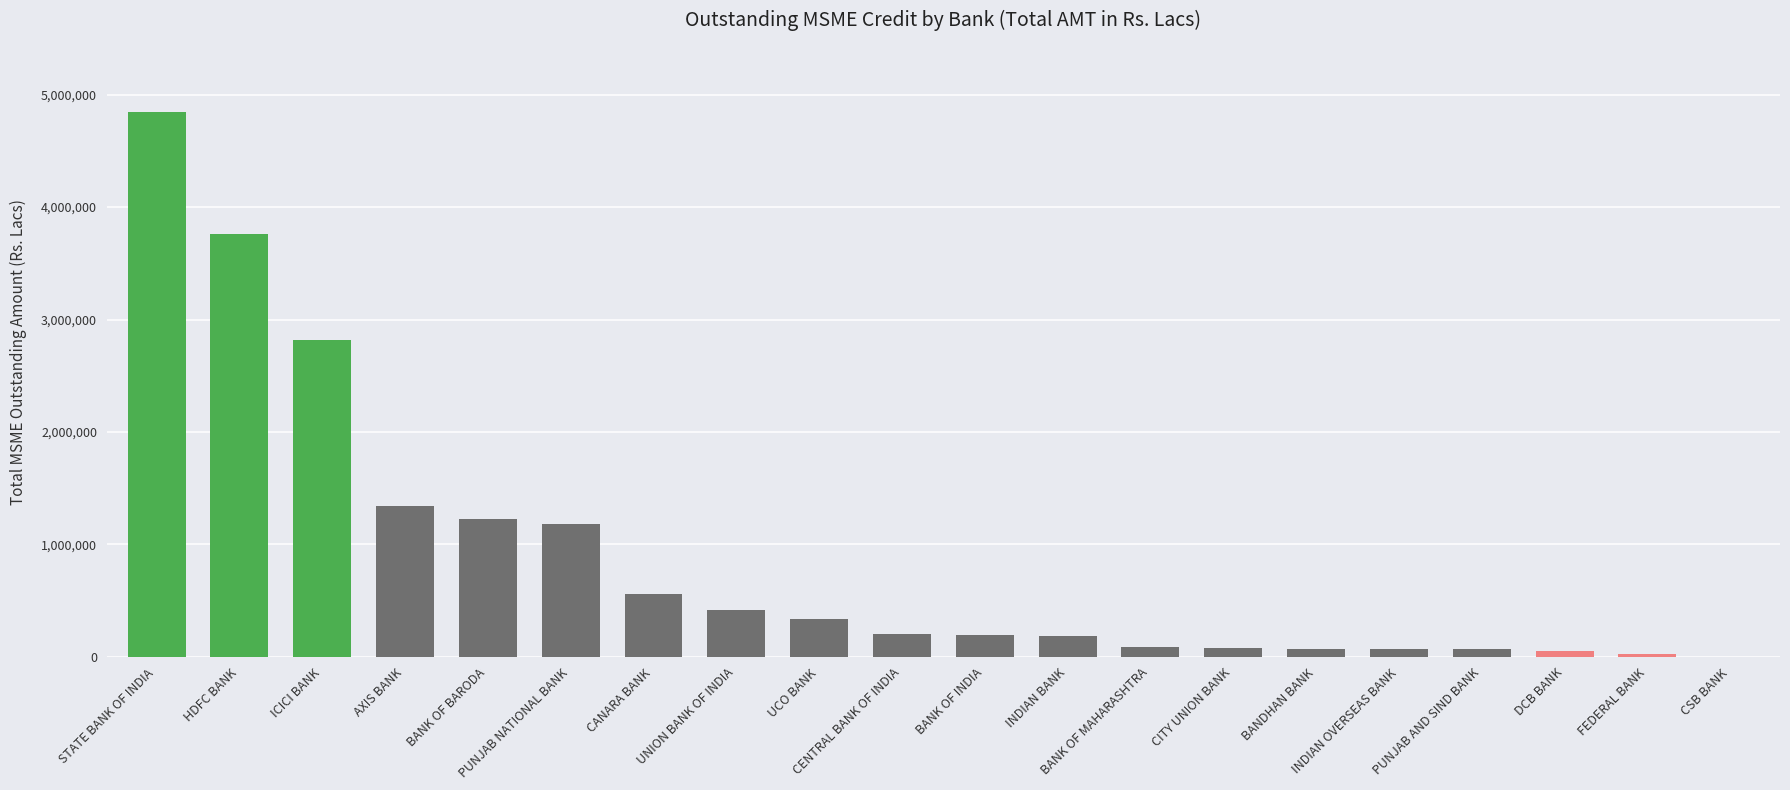

What is the greatest value displayed?

4843131